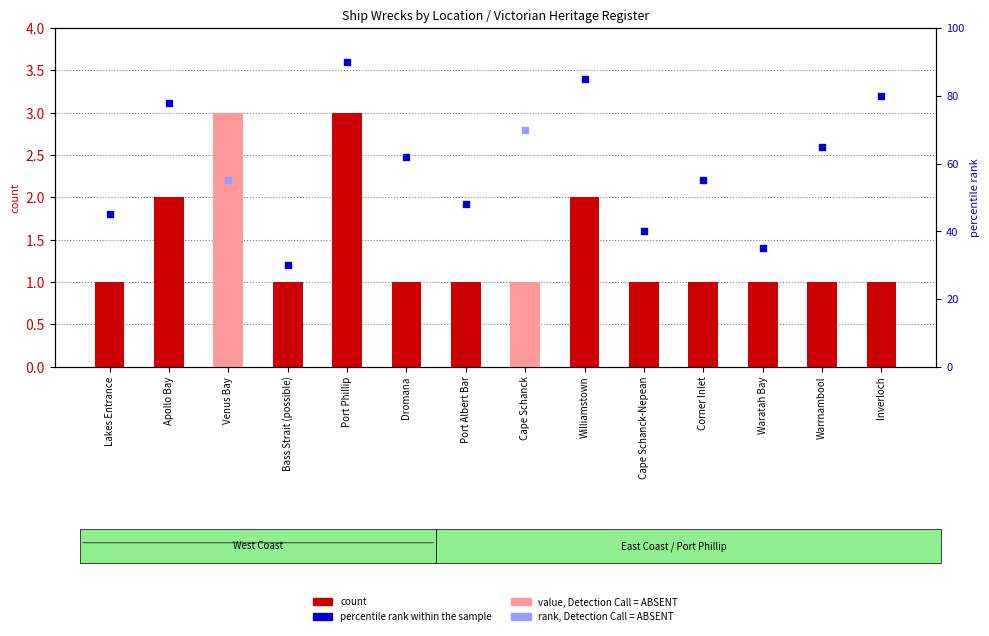

Which has a higher value, Lakes Entrance or Corner Inlet?

Lakes Entrance